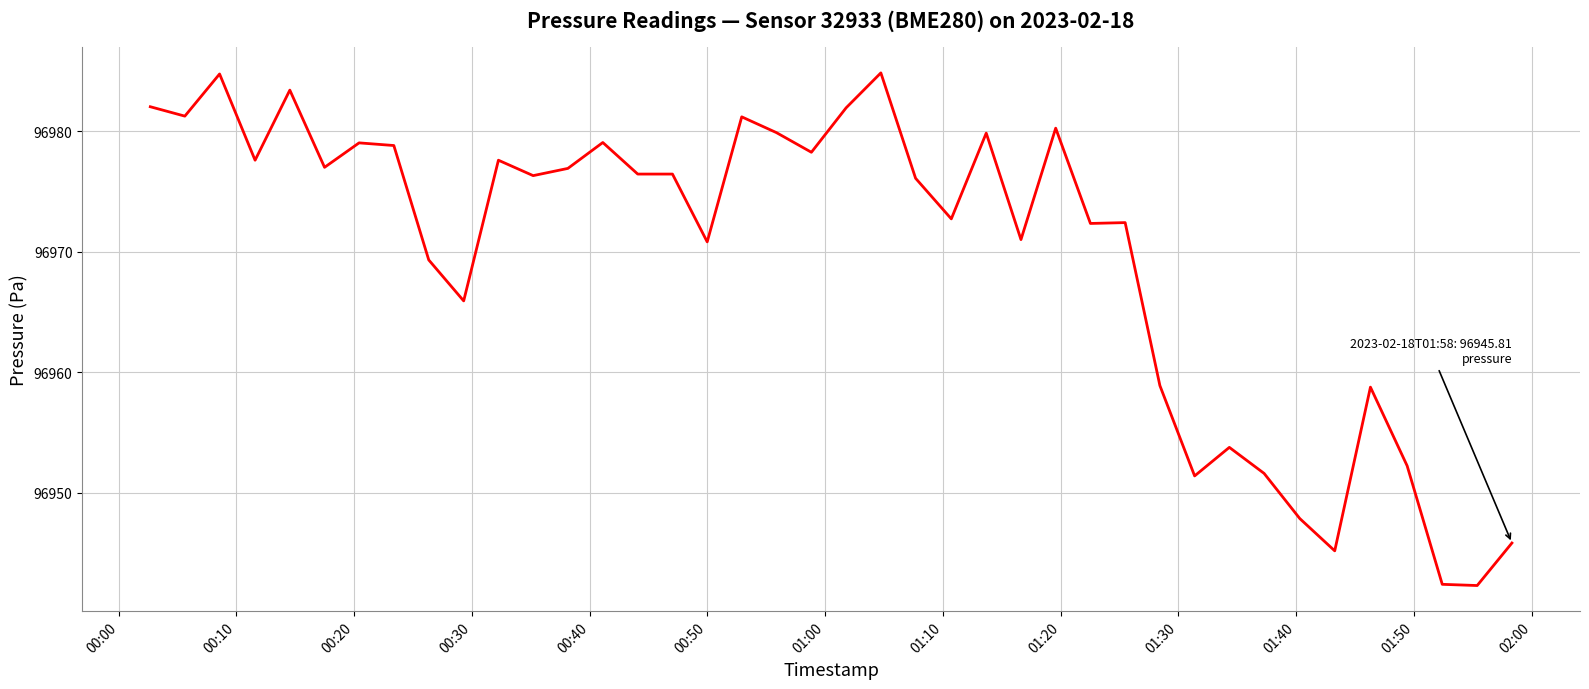

What is the maximum value shown in the chart?

96984.8